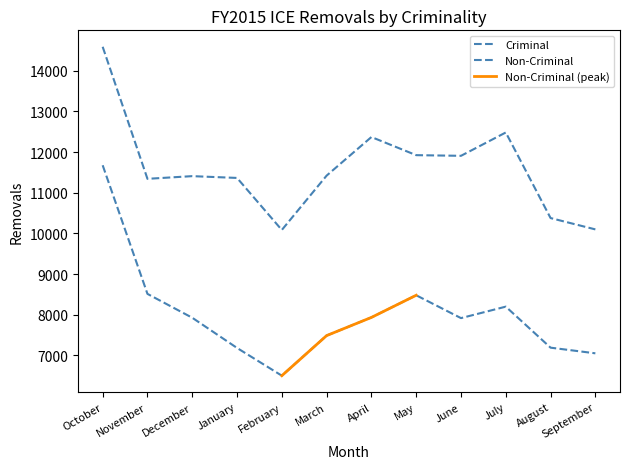

What is the sum of the Non-Criminal values at June and September?

14966